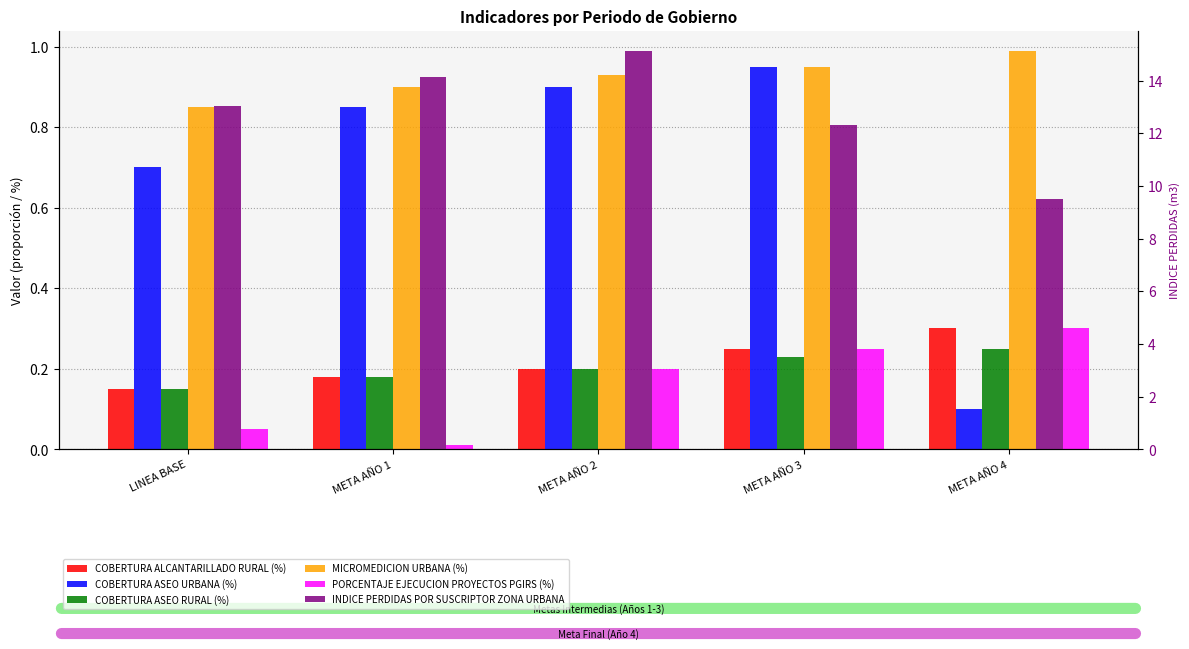

True or false: COBERTURA ALCANTARILLADO RURAL (%) has a value of 0.2 at META AÑO 3.

True